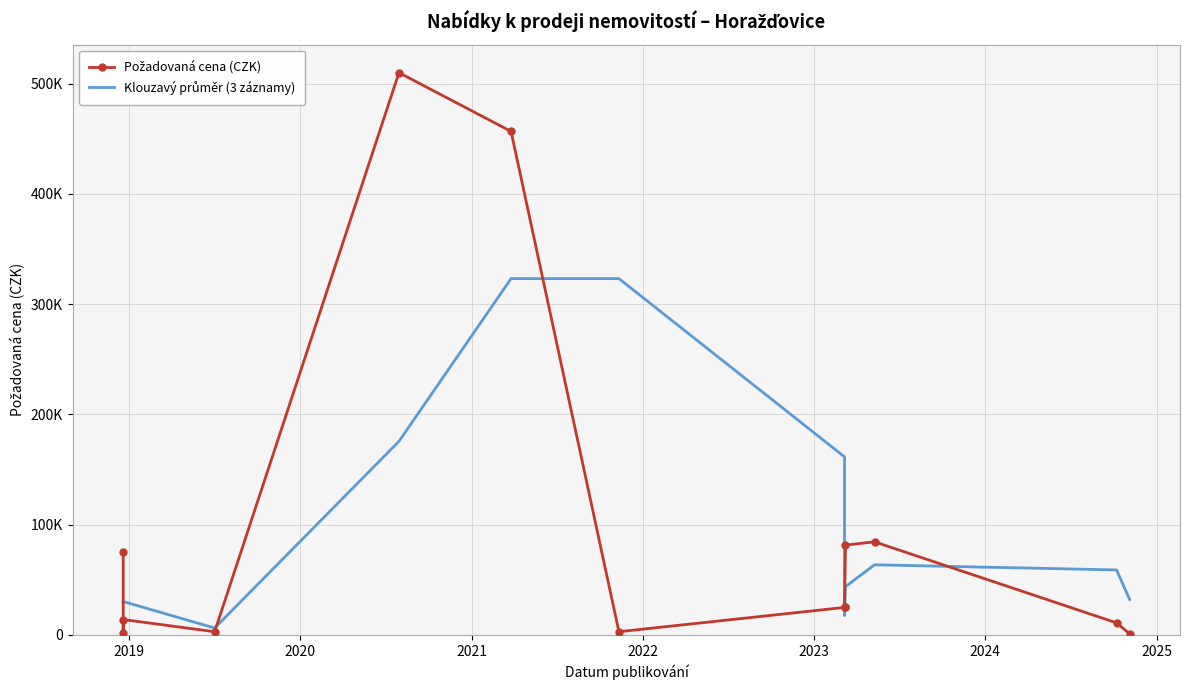

What is the difference between the values at 2018-12-20 and 2023-03-07?

50000